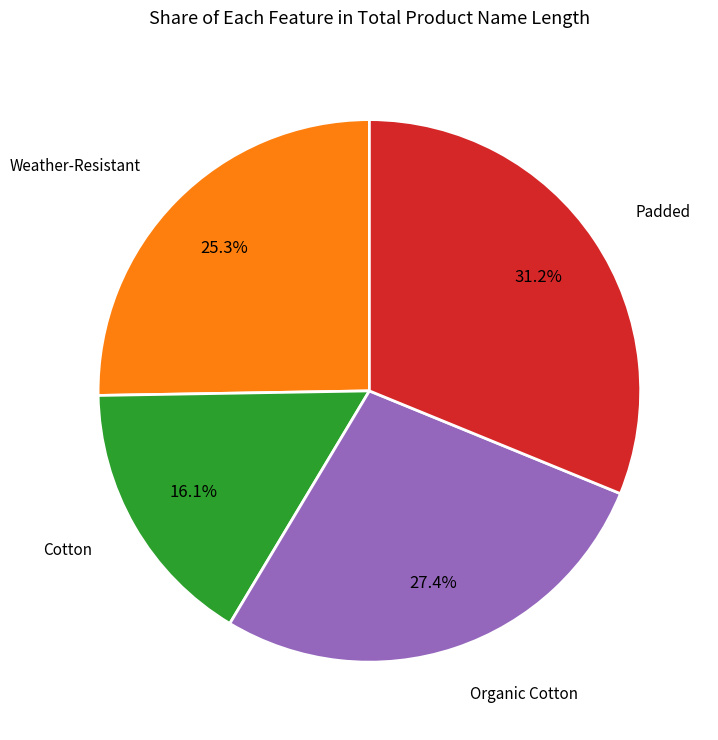

Count the number of slices in the pie.

4